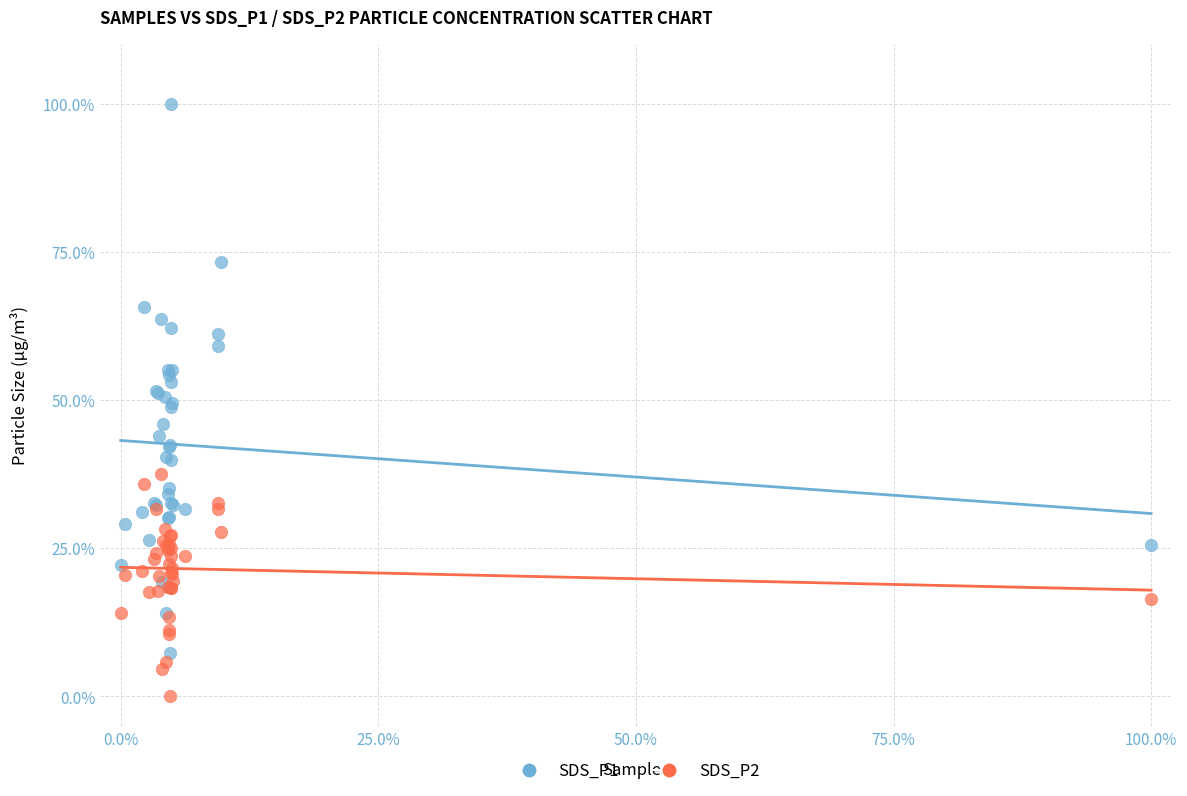

Which series has the widest spread of Y values?

SDS_P1